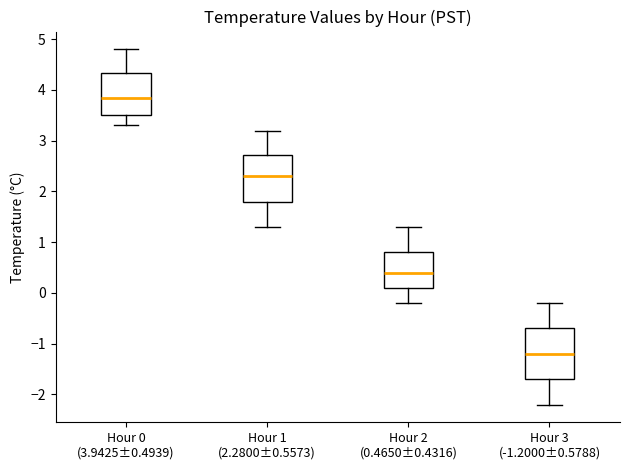

Where does the lower whisker of the box for Hour 2 (0.4650±0.4316) end on the y-axis? The values are not printed on the chart, so give them approximately, as read against the axis.

-0.2